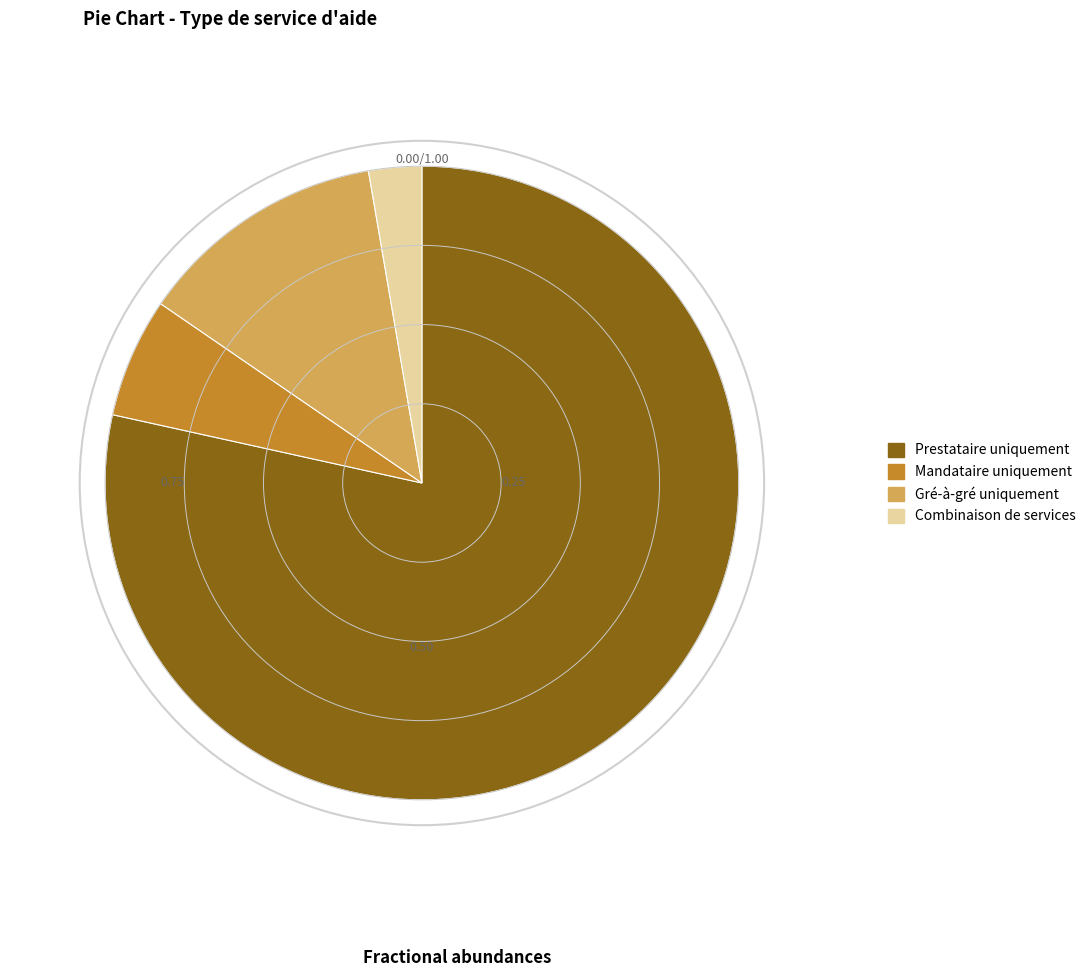

Which has a higher value, Gré-à-gré uniquement or Mandataire uniquement?

Gré-à-gré uniquement